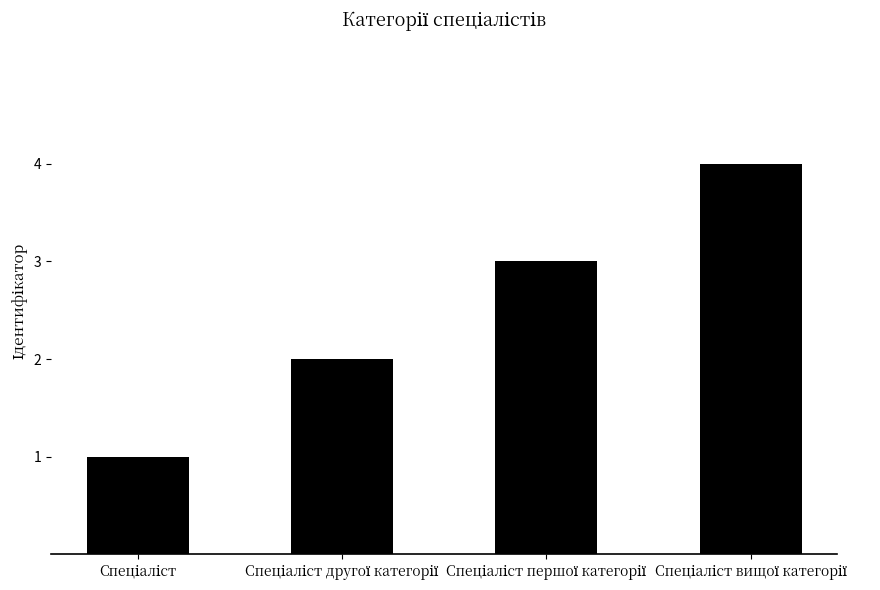

How many values are between 2 and 4?

3